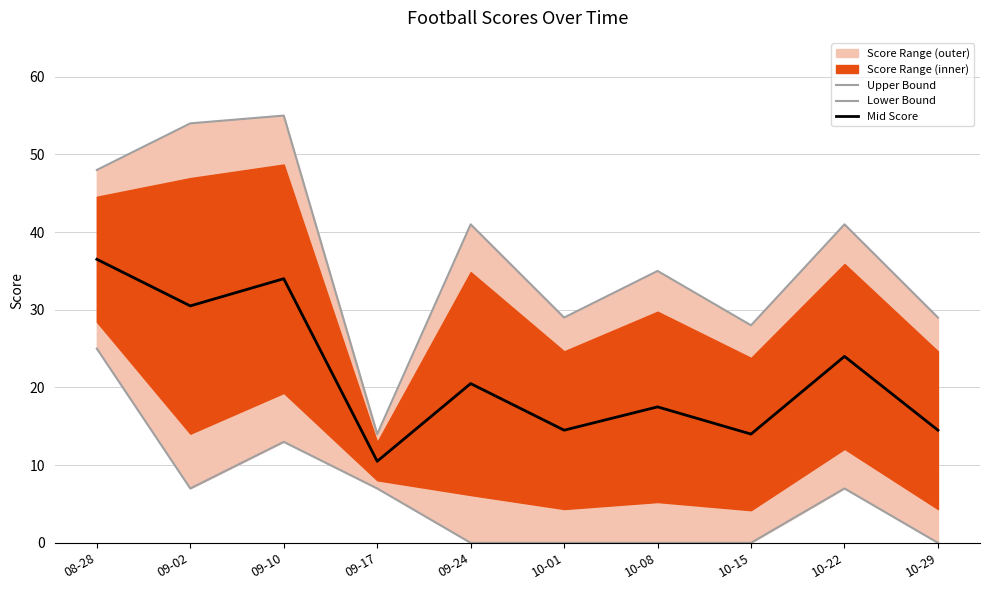

Which series has the widest spread of values?

Upper Bound